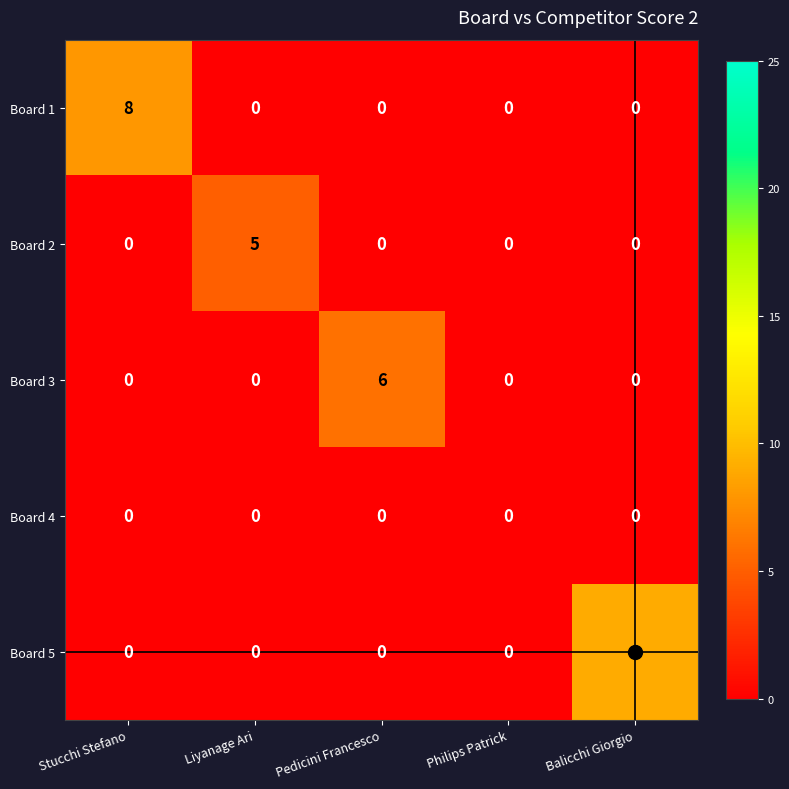

What is the difference between the maximum and minimum values in the Board 3 series?

6